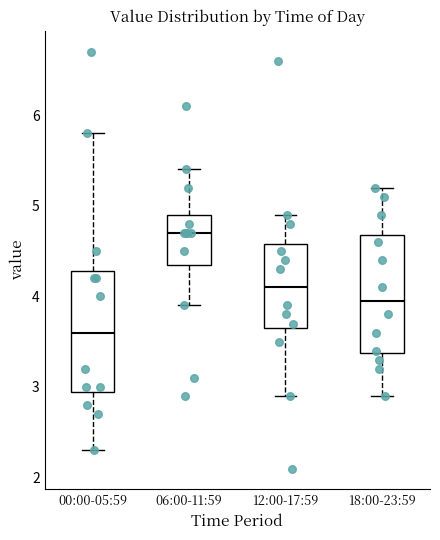

Reading left to right, transcribe this box plot: for each box, give where its median line is, the range the box spans, and where its two whiskers end, as read against the y-axis. The values are not printed on the chart, so give them approximately, as read against the axis.

00:00-05:59: median 3.6, box 3.0 to 4.3, whiskers 2.3 to 5.8
06:00-11:59: median 4.7, box 4.4 to 4.9, whiskers 3.9 to 5.4
12:00-17:59: median 4.1, box 3.7 to 4.6, whiskers 2.9 to 4.9
18:00-23:59: median 4.0, box 3.4 to 4.7, whiskers 2.9 to 5.2